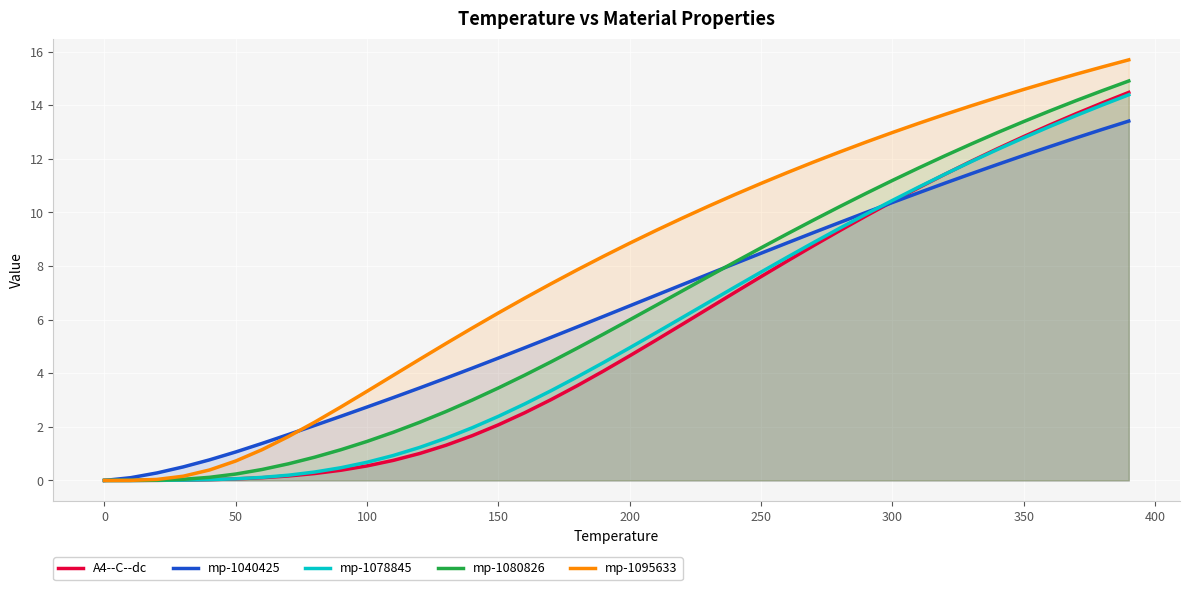

What is the maximum value shown in the chart?

15.7